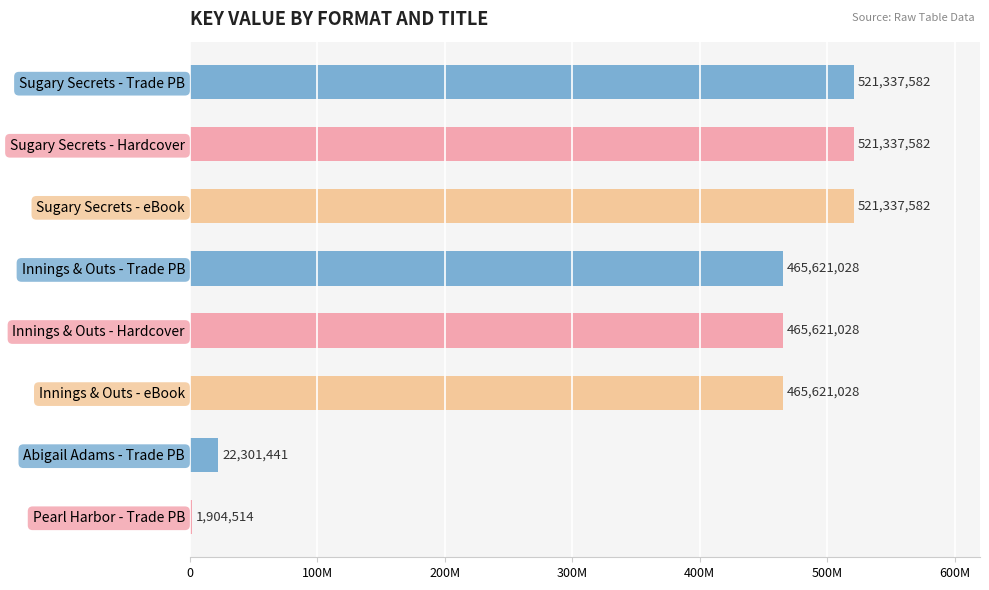

Are the bars horizontal?

Yes